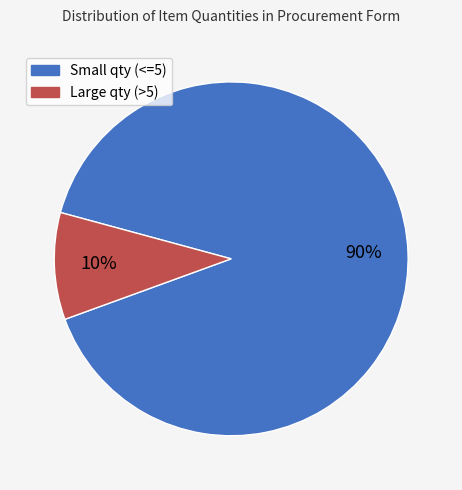

Count the number of slices in the pie.

2